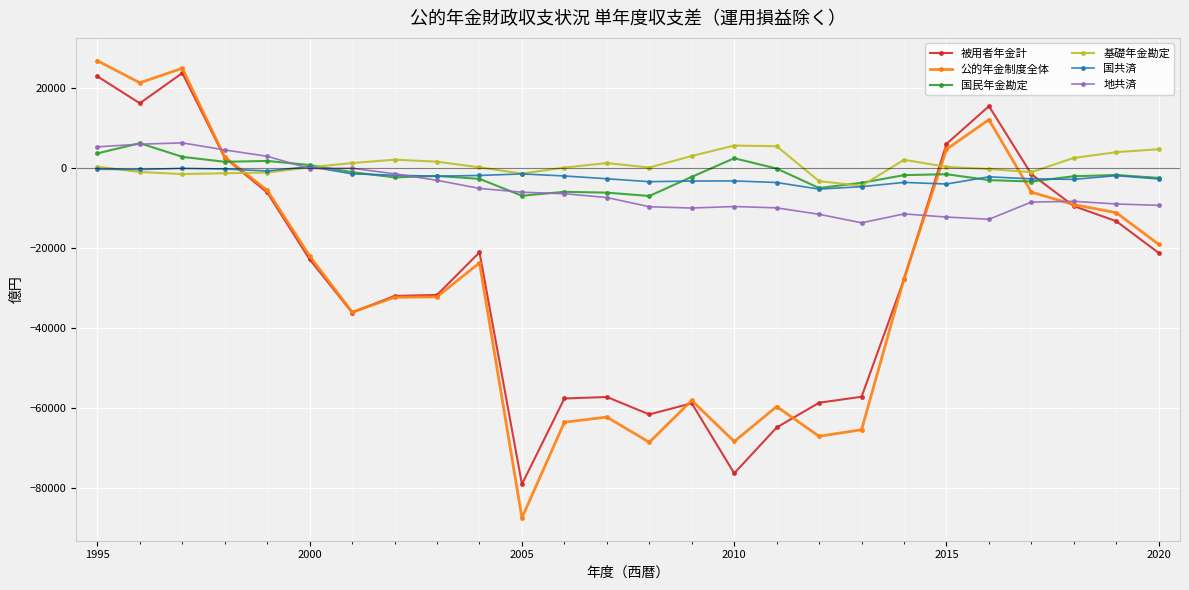

What is the maximum value shown in the chart?

26730